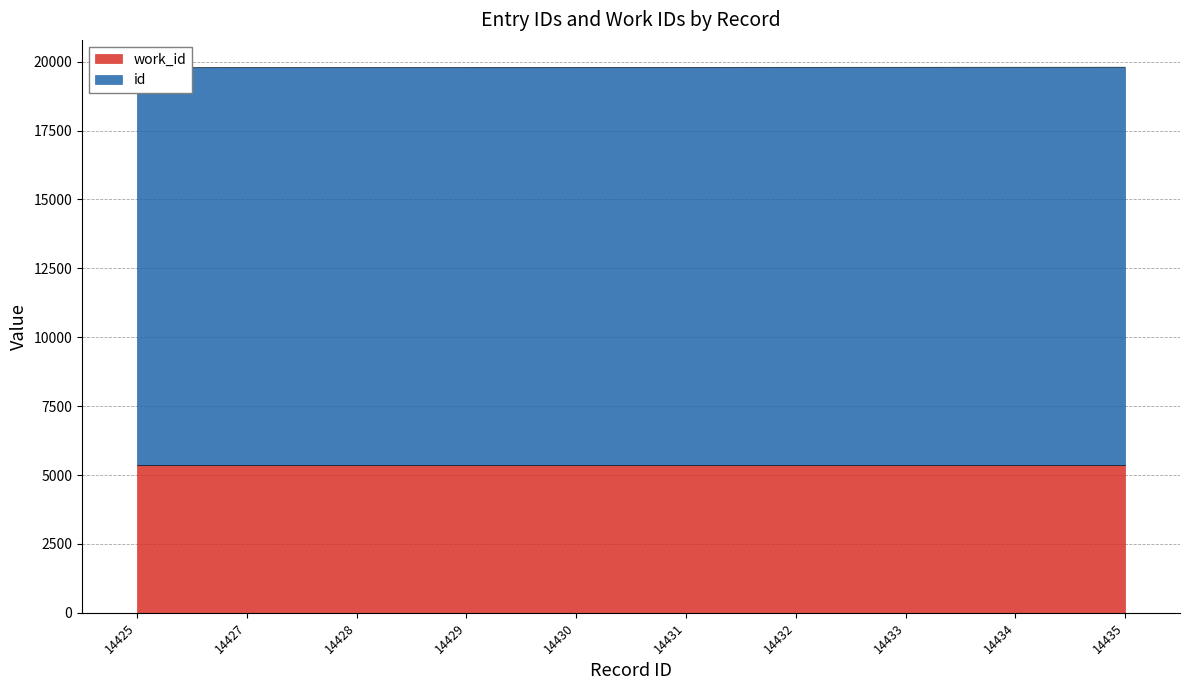

What is the maximum value shown in the chart?

19801